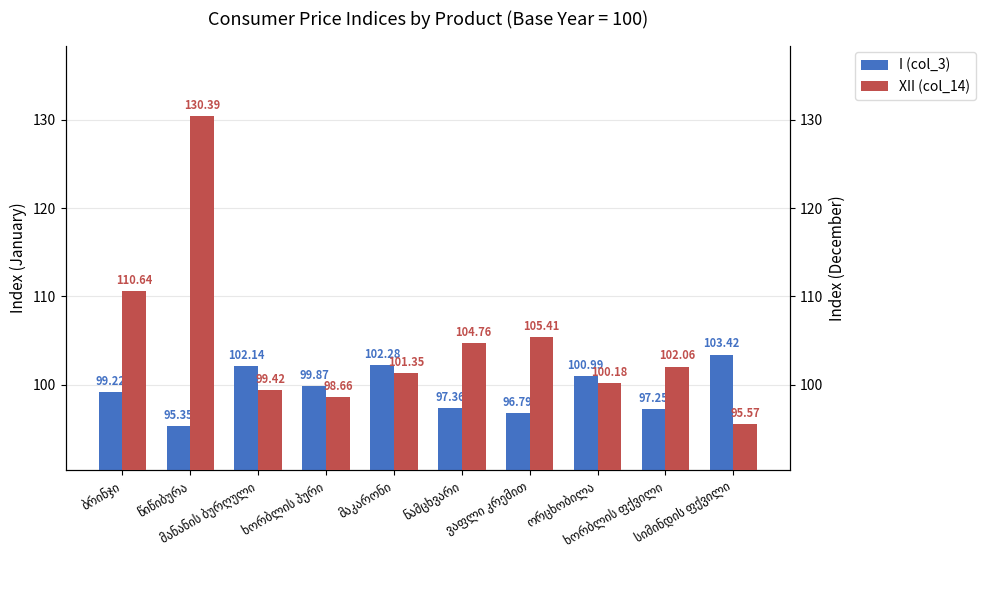

At სიმინდის ფქვილი, list the series in order from largest to smallest.

I (col_3), XII (col_14)